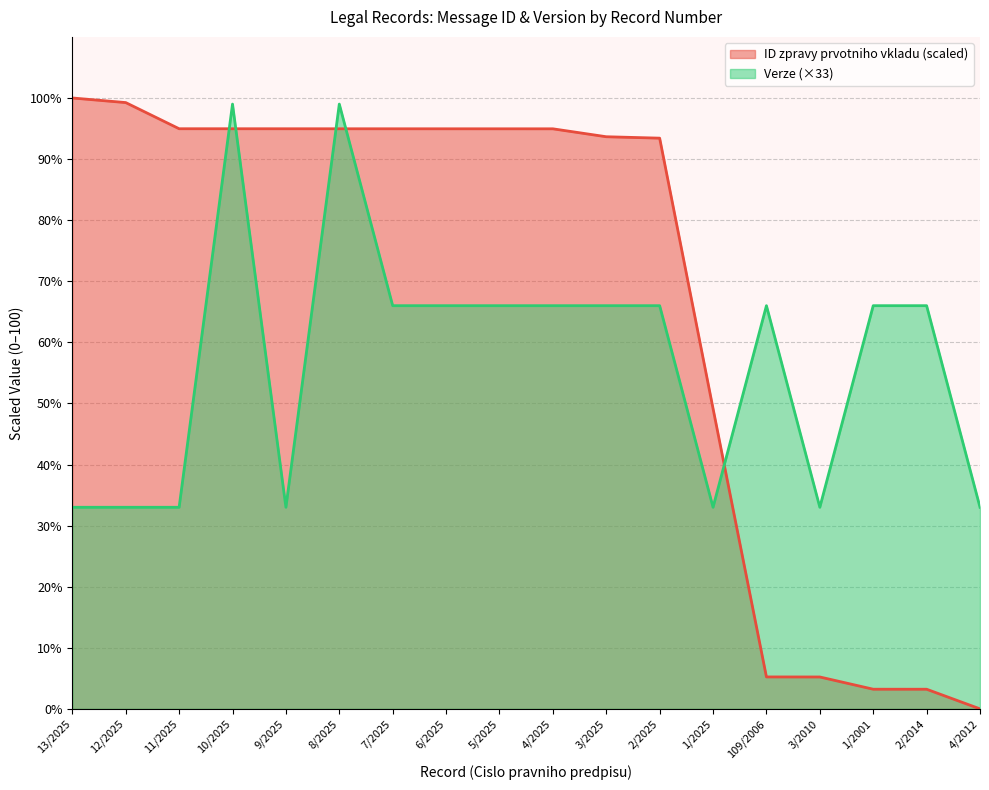

The value of ID zpravy prvotniho vkladu at 4/2012 is 0.0. True or false?

True